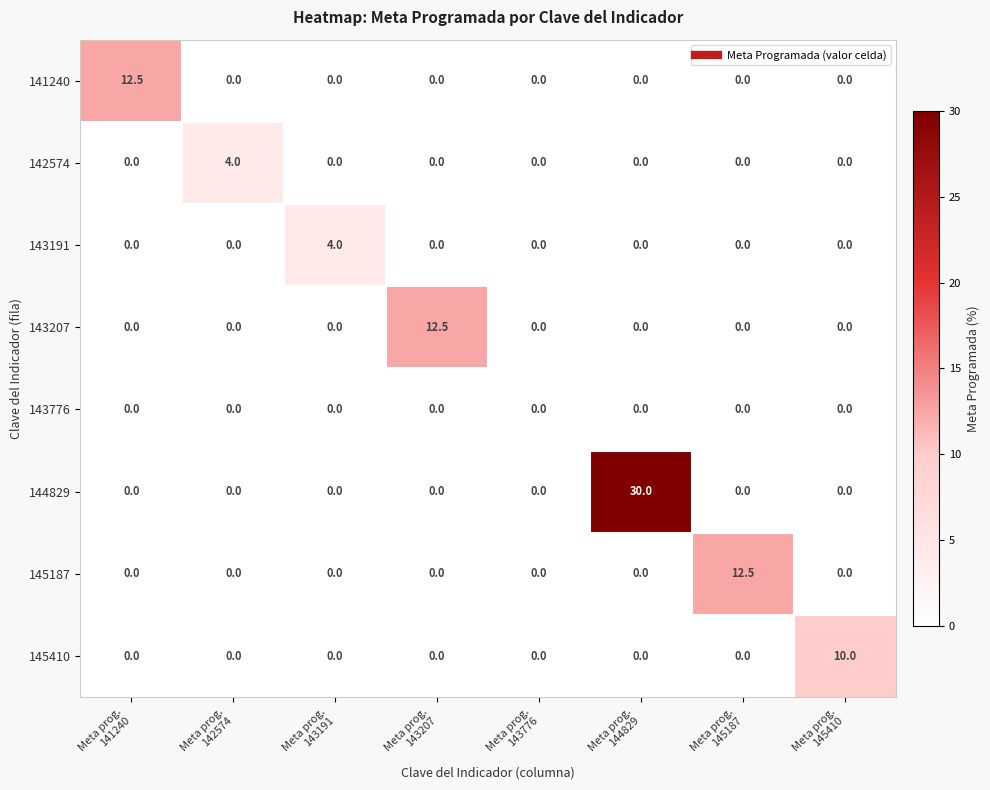

Which series has the widest spread of values?

144829